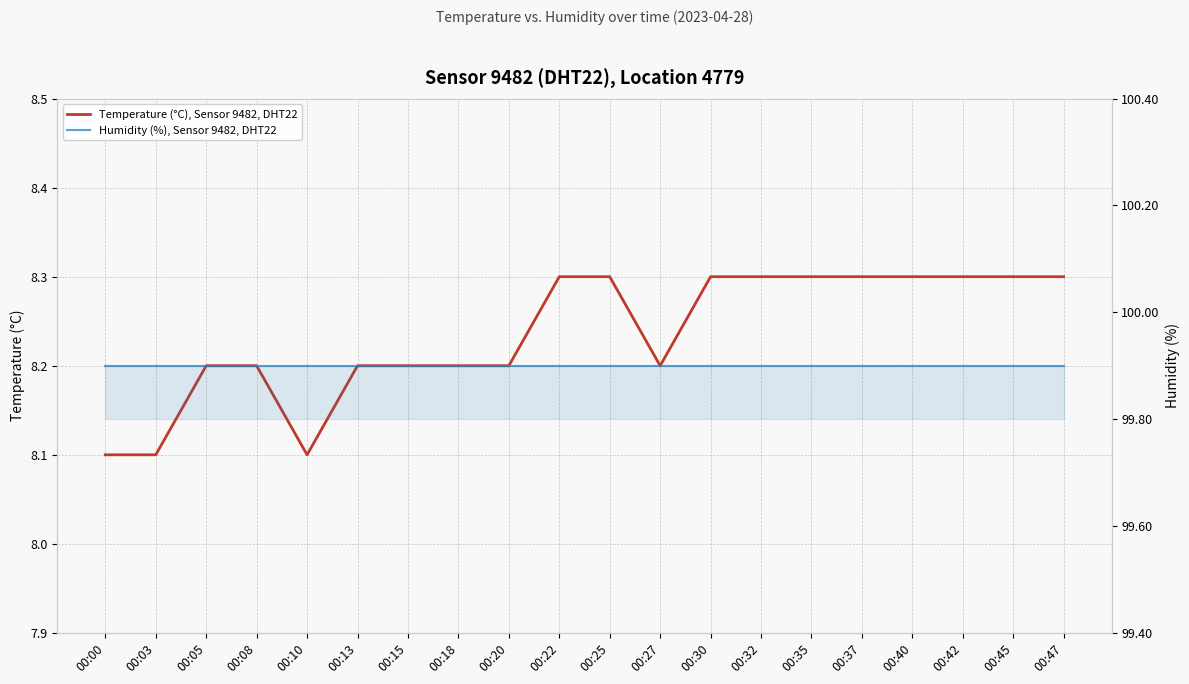

How many lines are shown in the chart?

2